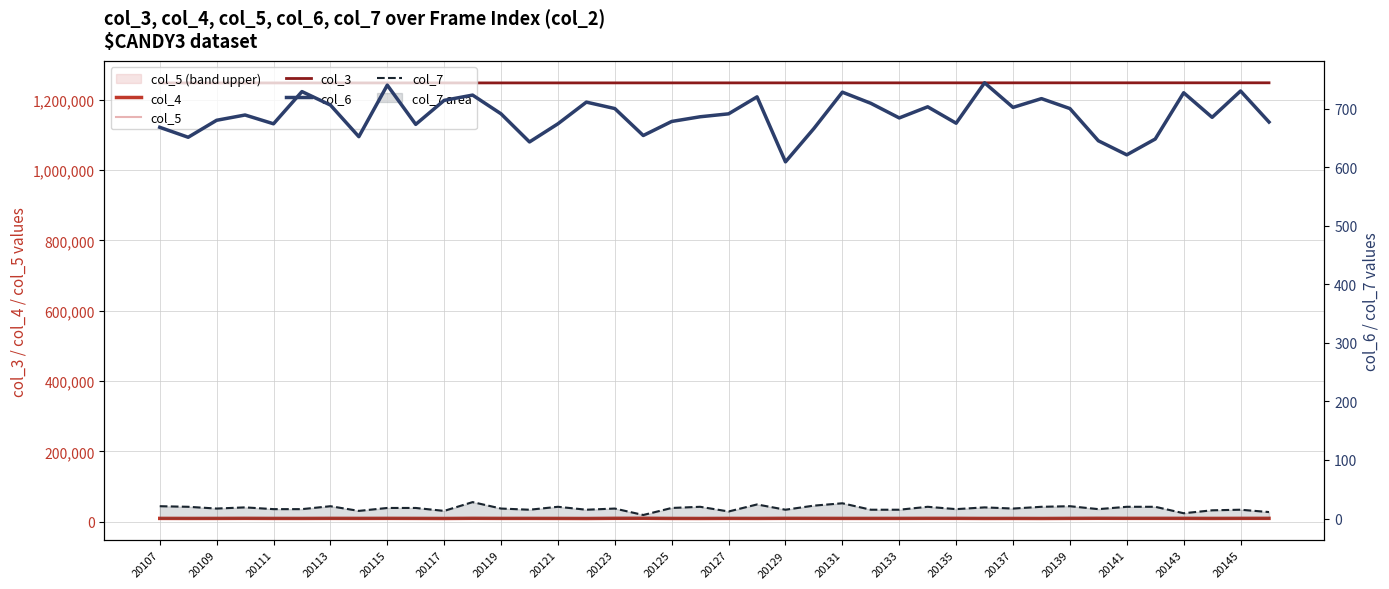

True or false: col_5 has a value of 9977 at 23.

True